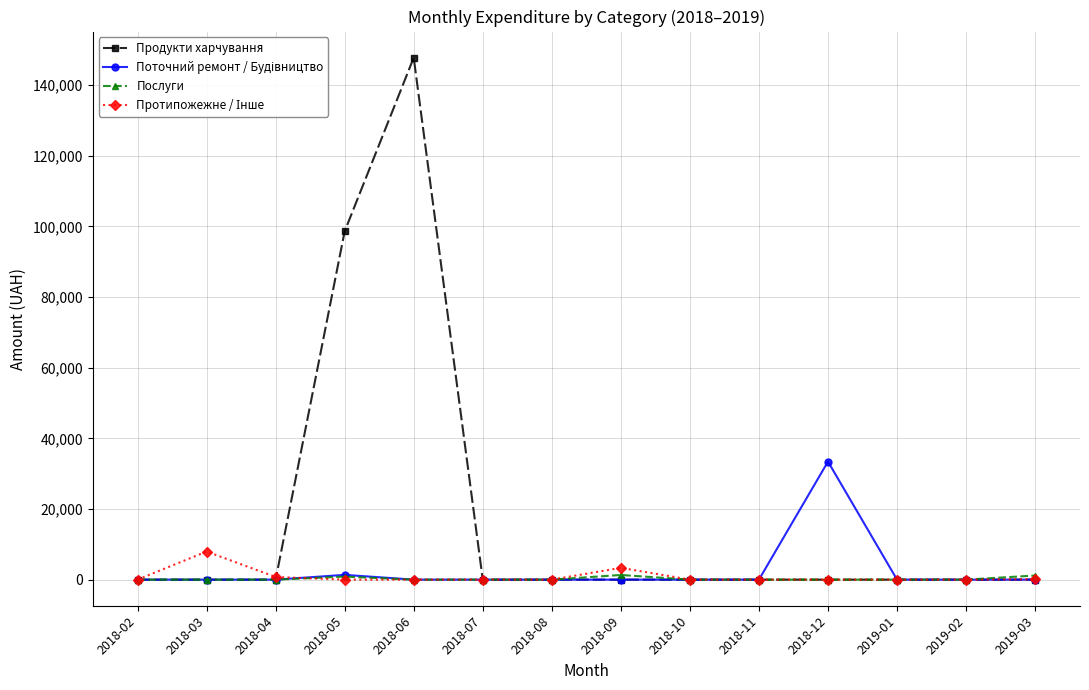

At which category does the chart reach its peak across all series?

2018-06